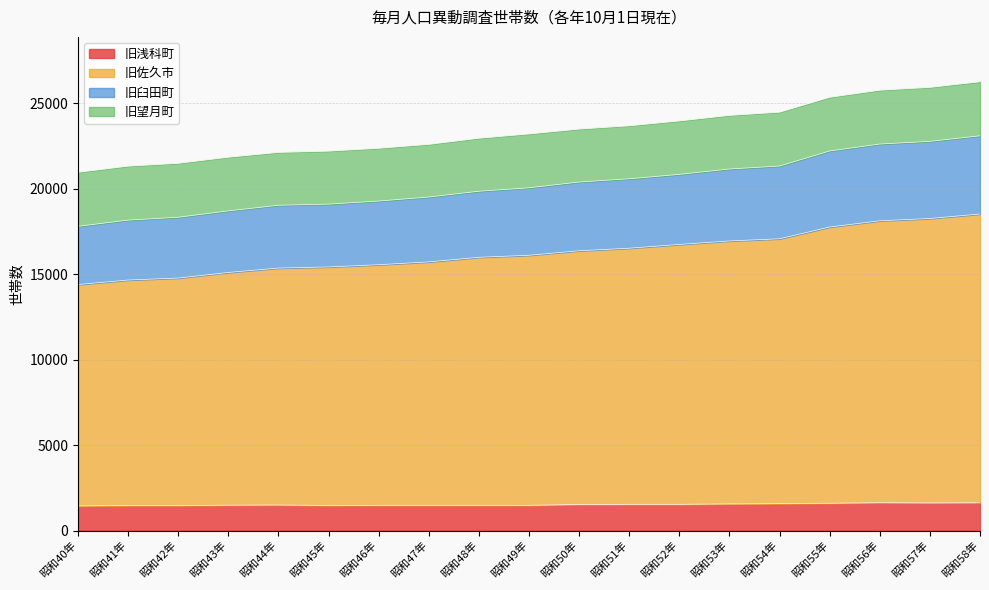

What is the maximum value for 旧浅科町?

1630